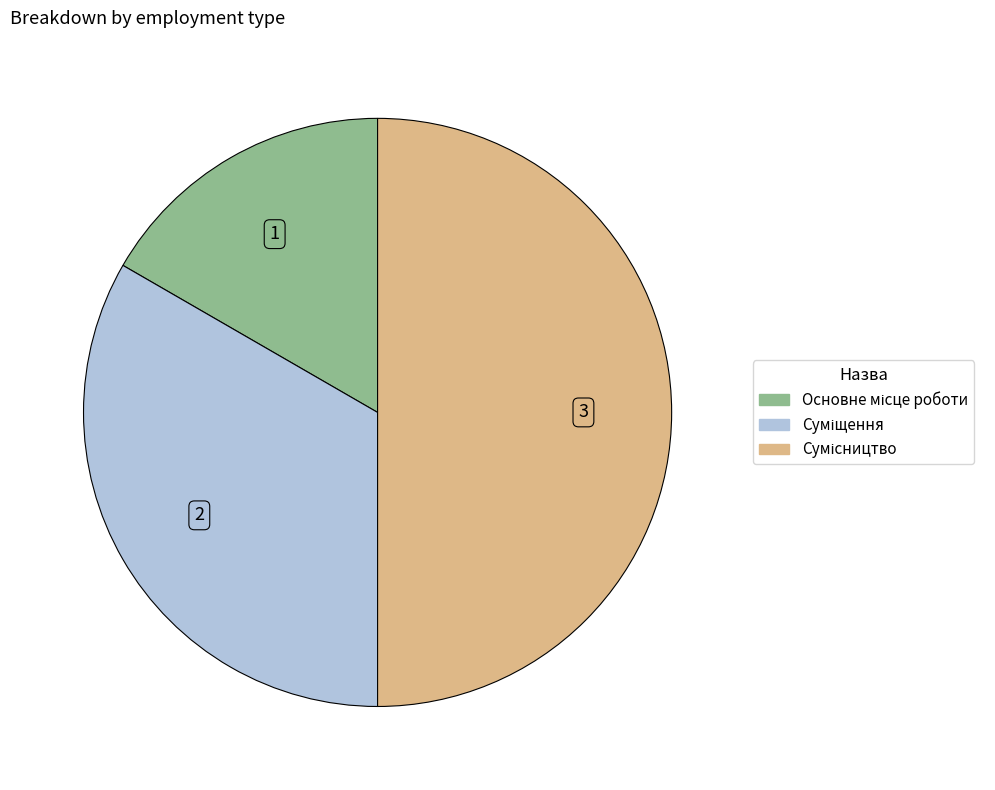

How many slices are in this pie chart?

3